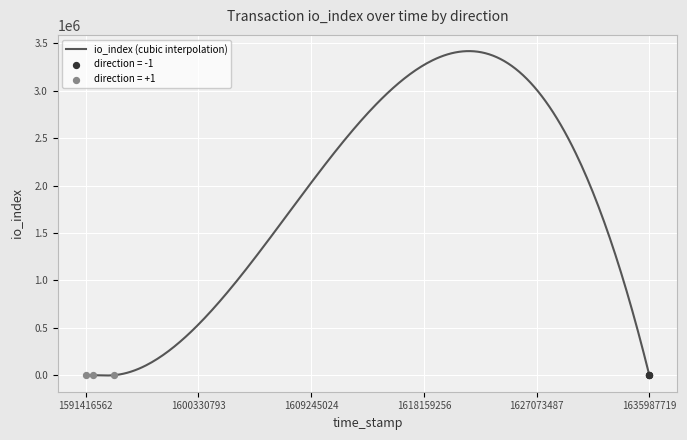

Which series has the largest total across all categories?

io_index (direction=-1)